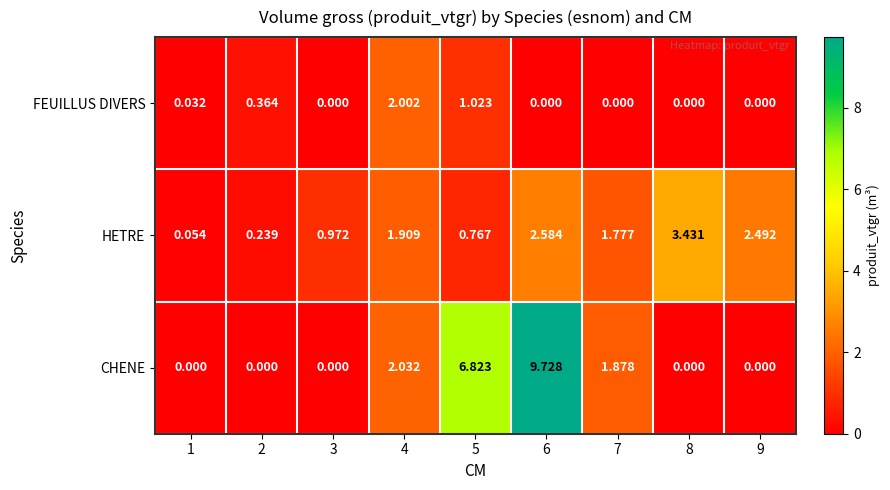

How many data points in HETRE are above 1?

5